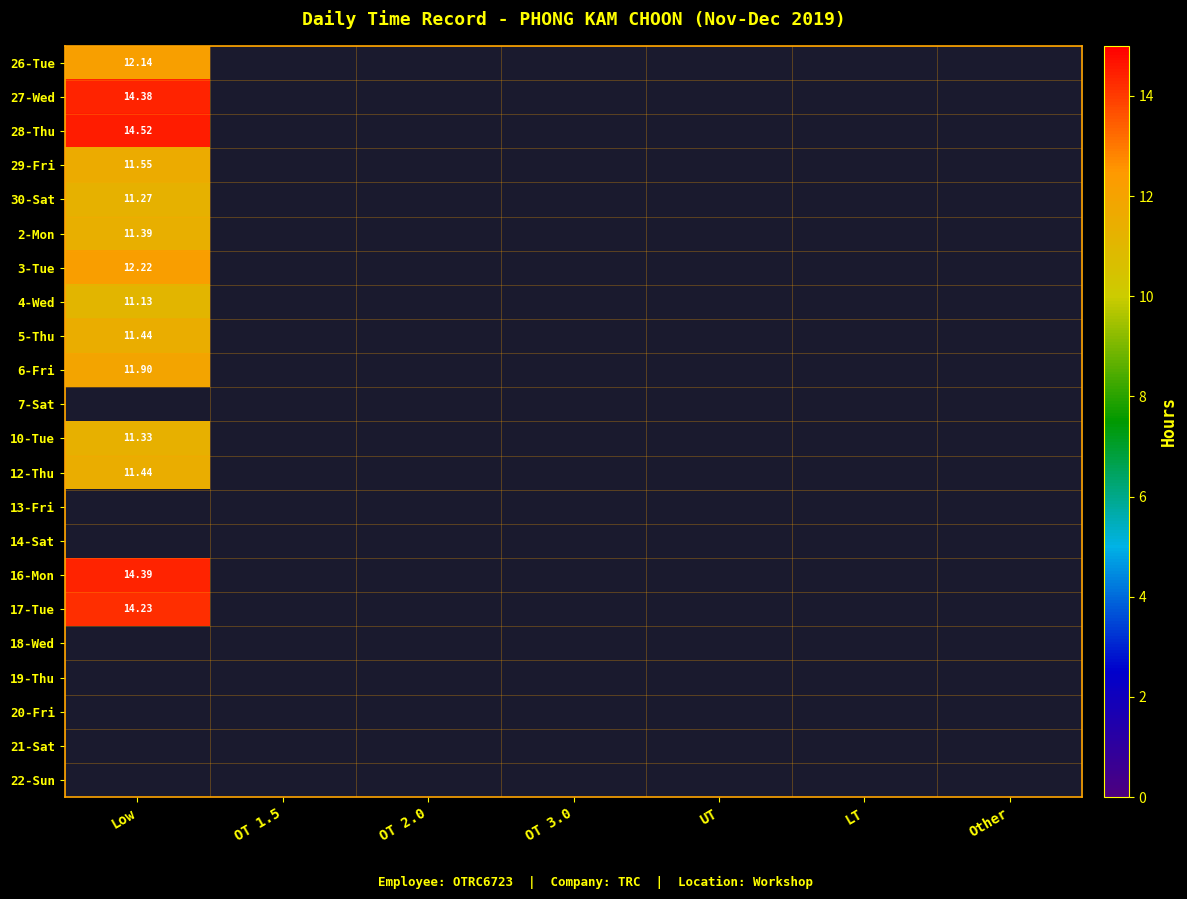

What is the highest value of the 29-Fri series?

11.6